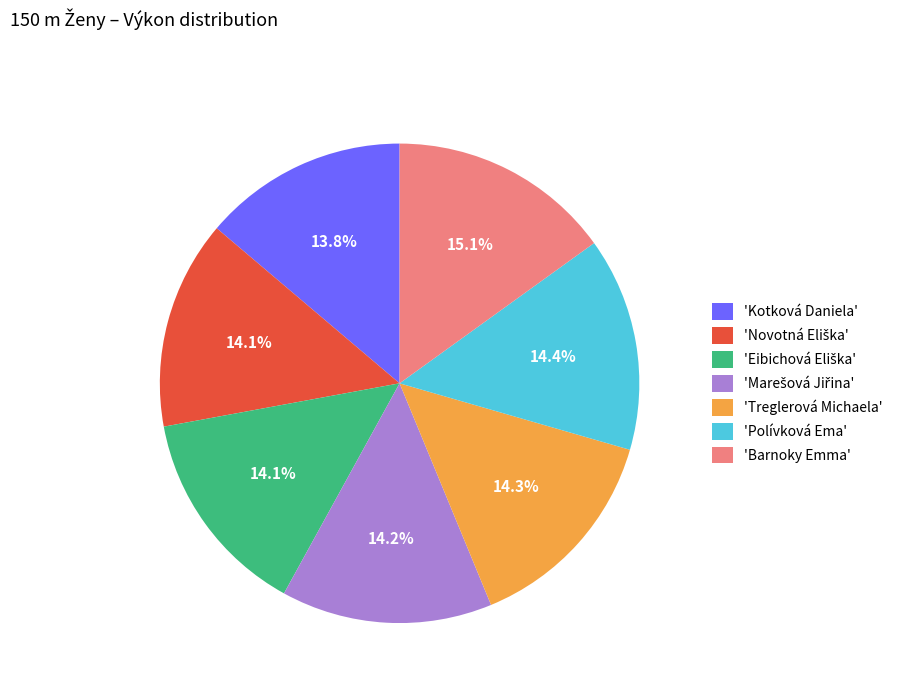

What is the largest slice in the pie chart?

'Barnoky Emma'